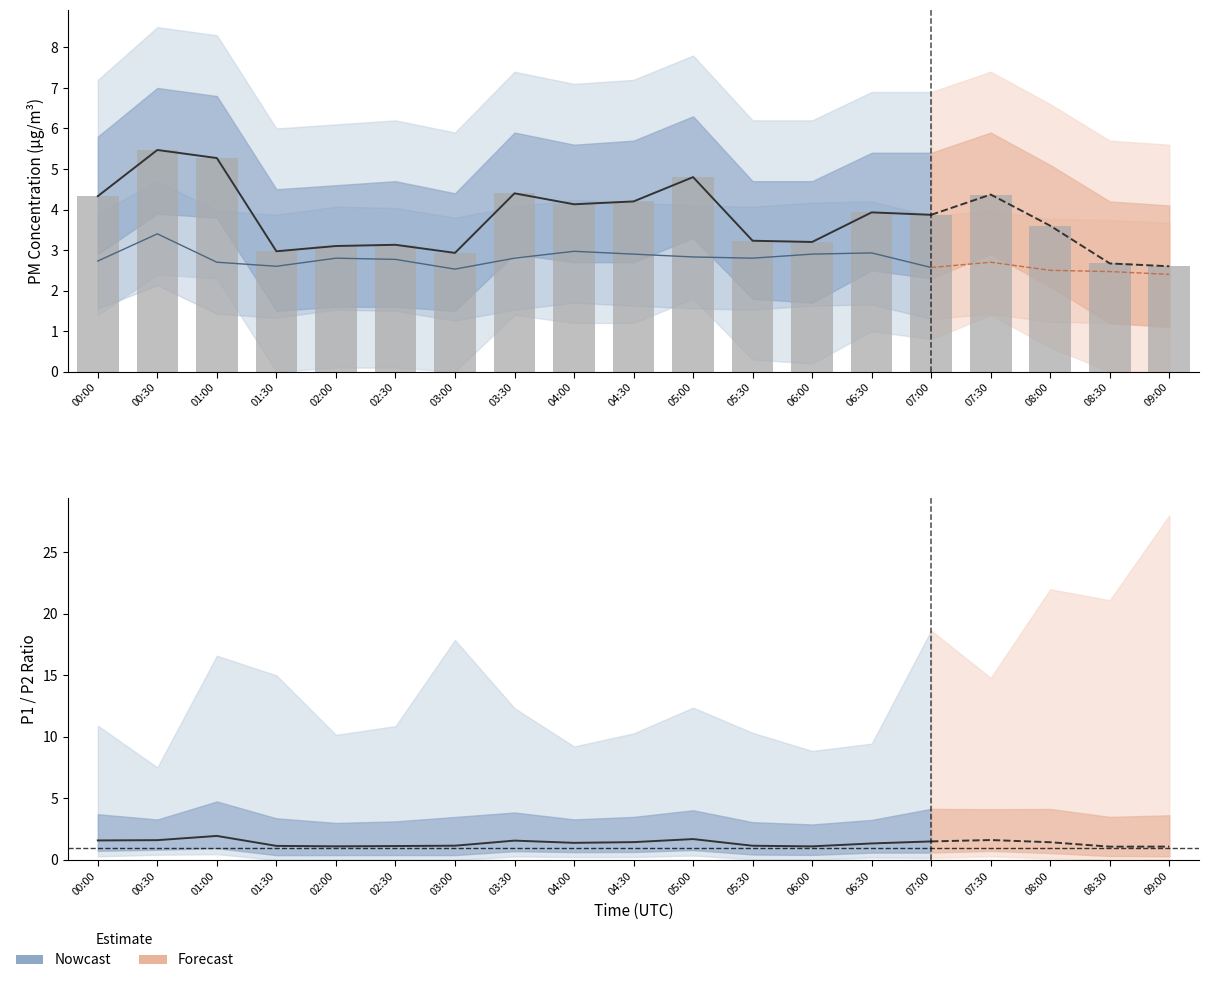

What is the maximum value shown in the chart?

5.5